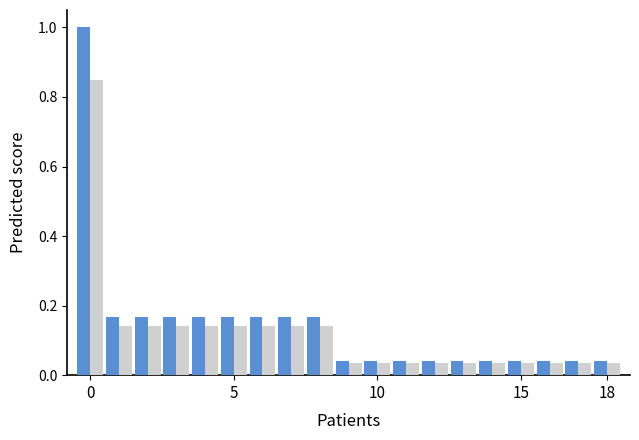

What is the greatest value displayed?

1.0